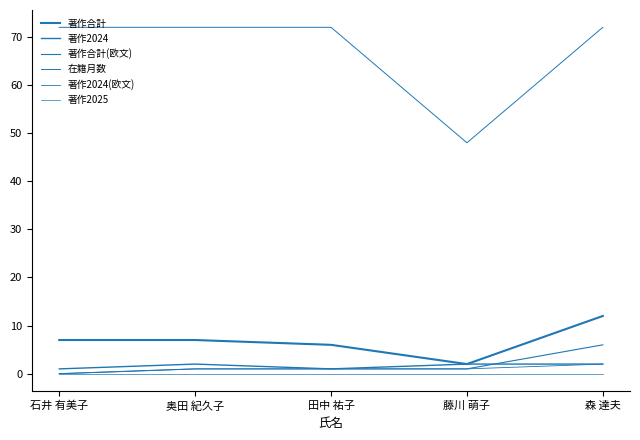

True or false: 在籍月数 and 著作2024 intersect in this chart.

False